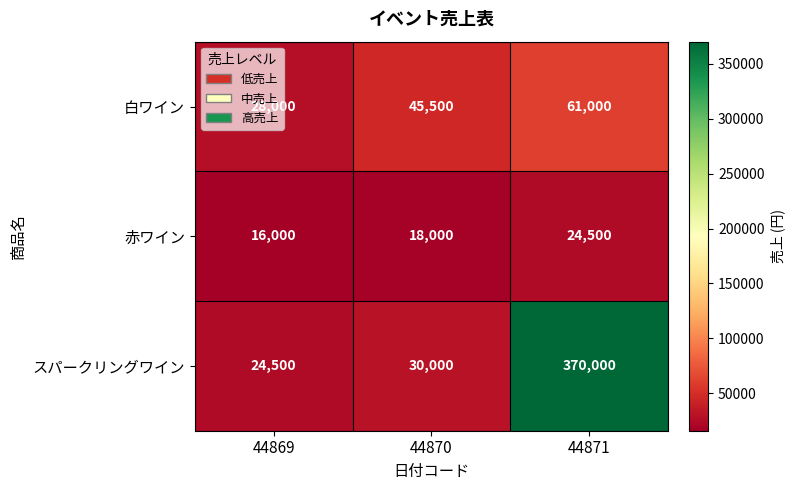

Is it true that 赤ワイン equals 12684 at 44871?

False